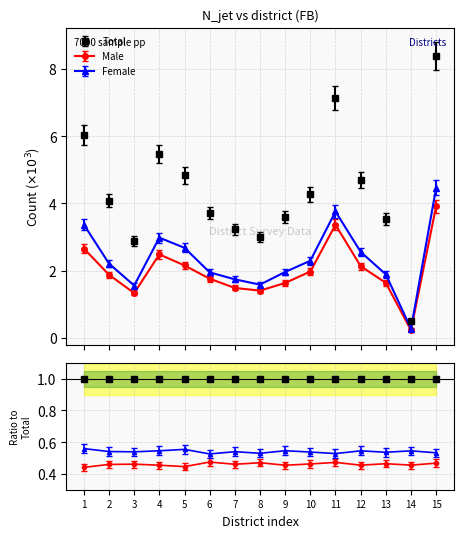

Which label corresponds to the largest value in the chart?

15